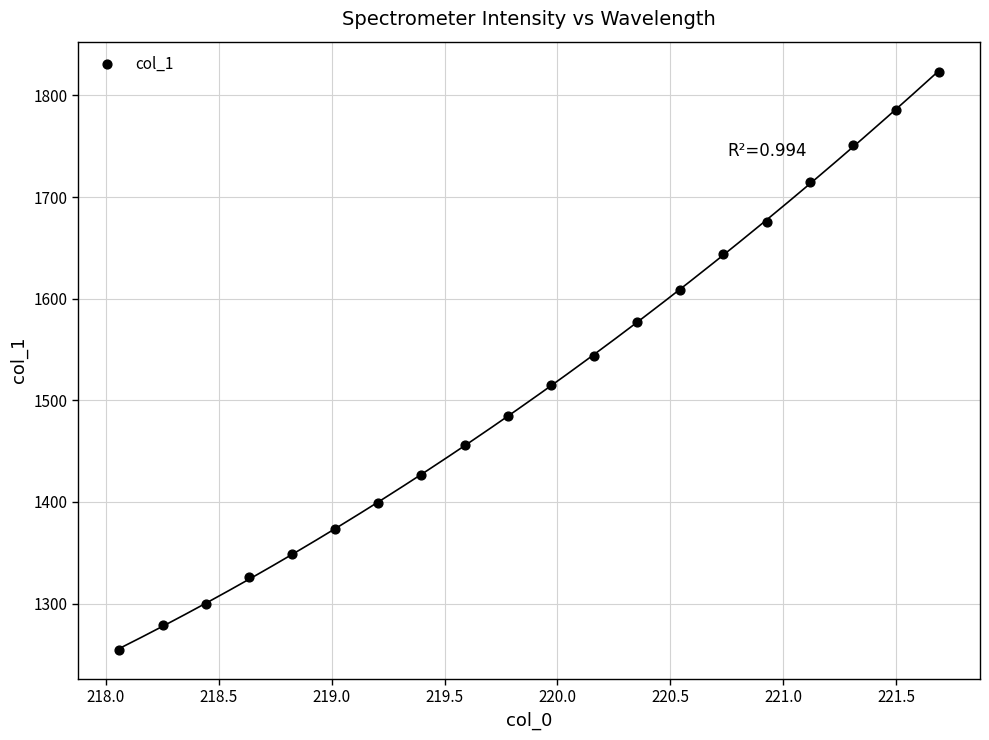

What is the range of X values (max minus min)?

3.6